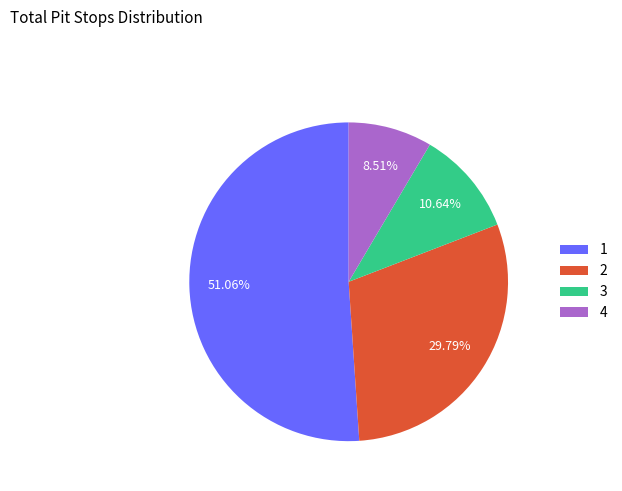

Approximately how many times larger is the value at 4 compared to 2?

0.3